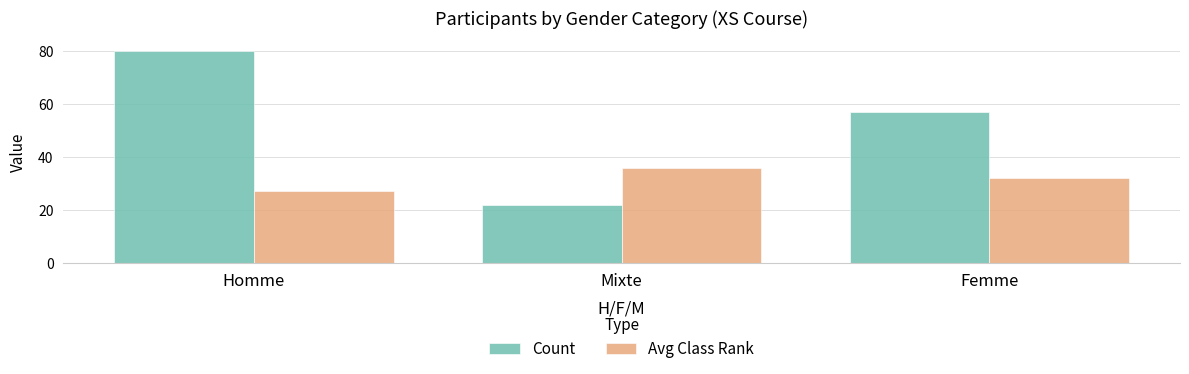

Which category has the lowest value in the Avg Class Rank series?

Homme